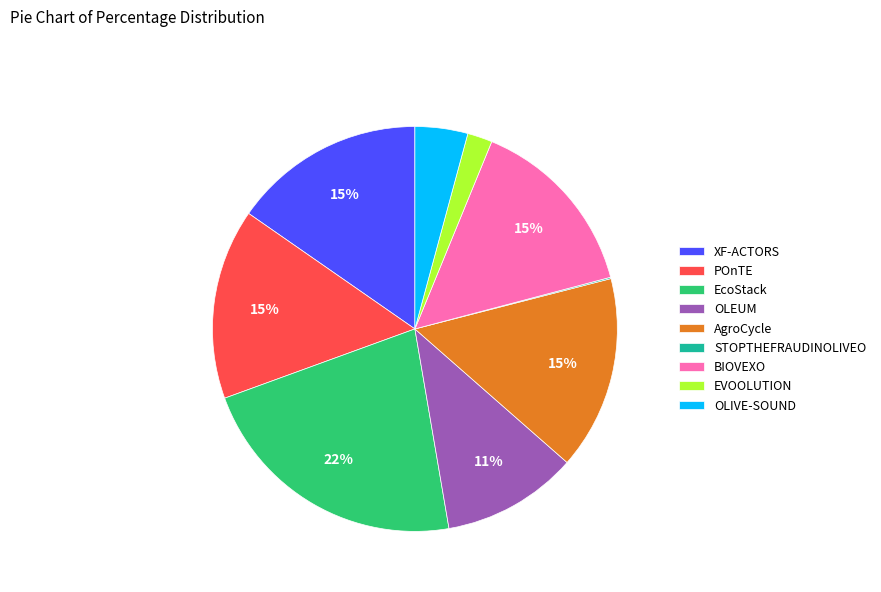

Is the sum of AgroCycle and EVOOLUTION greater than half?

No